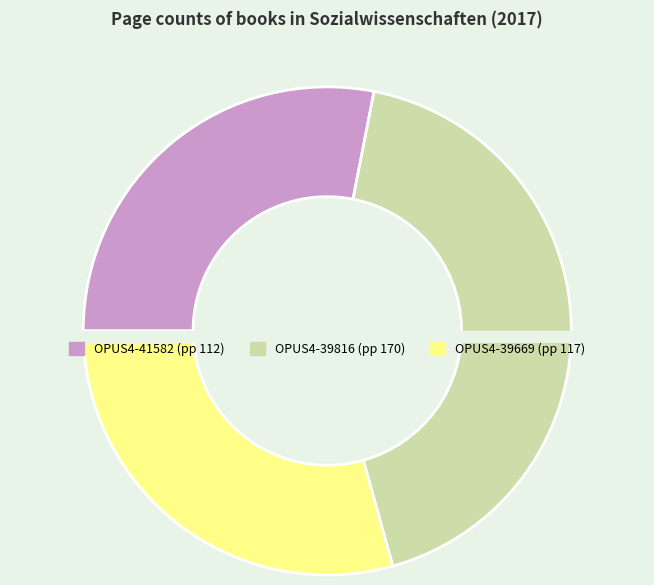

Is there a majority slice in this chart?

No